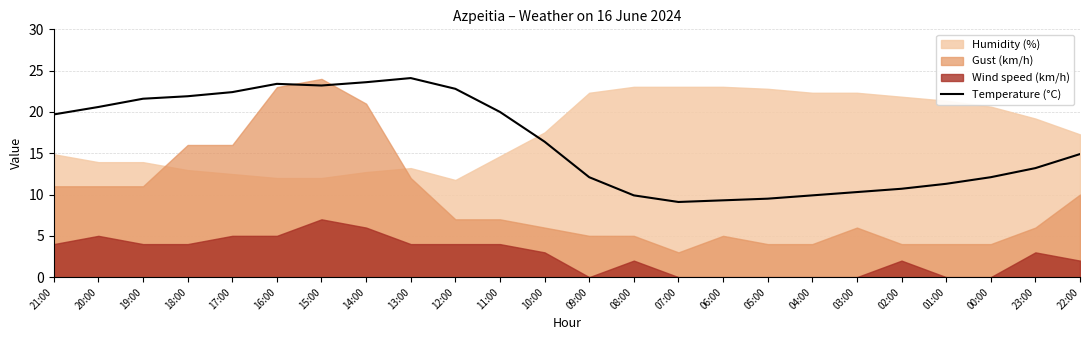

Reading left to right, list all the values displayed in this chart.

21:00=19.7	20:00=20.6	19:00=21.6	18:00=21.9	17:00=22.4	16:00=23.4	15:00=23.2	14:00=23.6	13:00=24.1	12:00=22.8	11:00=20.0	10:00=16.4	09:00=12.1	08:00=9.9	07:00=9.1	06:00=9.3	05:00=9.5	04:00=9.9	03:00=10.3	02:00=10.7	01:00=11.3	00:00=12.1	23:00=13.2	22:00=14.9